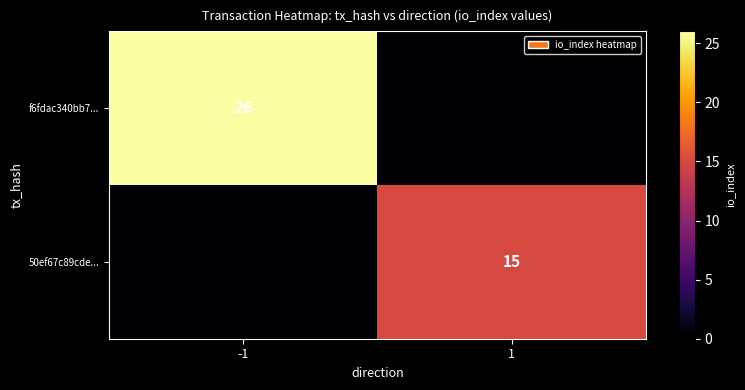

The value of 50ef67c89cde... at 1 is 15. True or false?

True